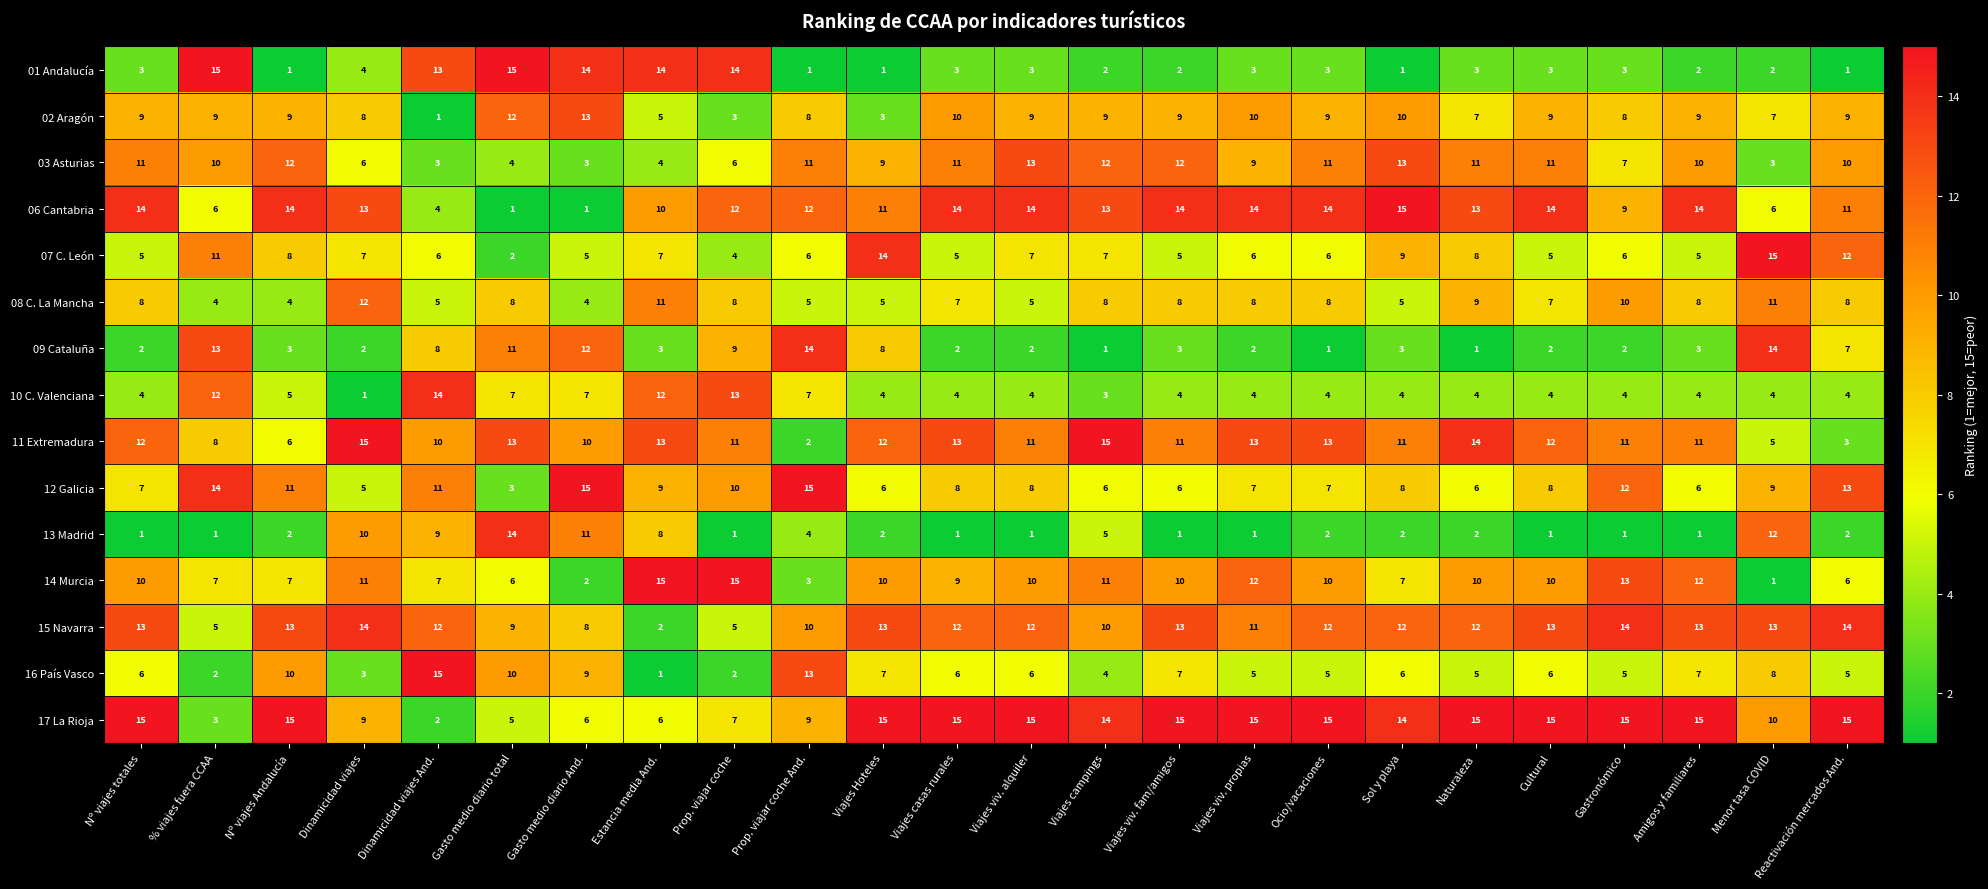

What is the spread (max minus min) of values at Viajes Hoteles?

14